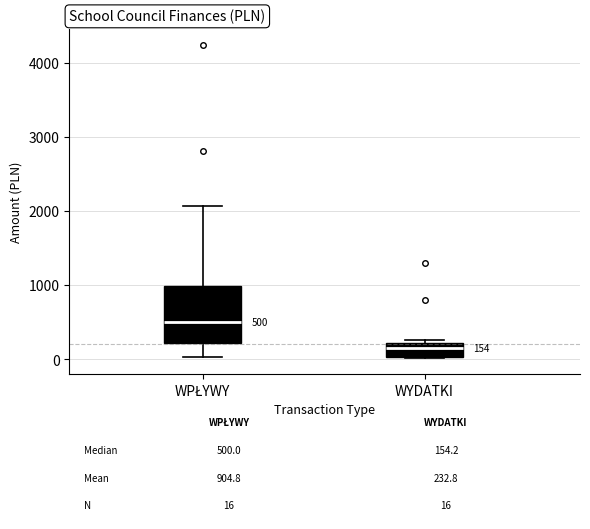

Comparing the boxes themselves (not the whiskers), which one is the tallest?

WPŁYWY